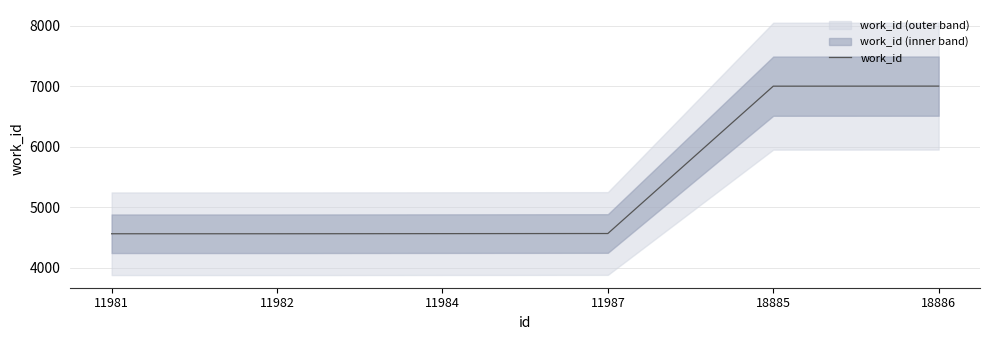

How many values exceed 4564?

2